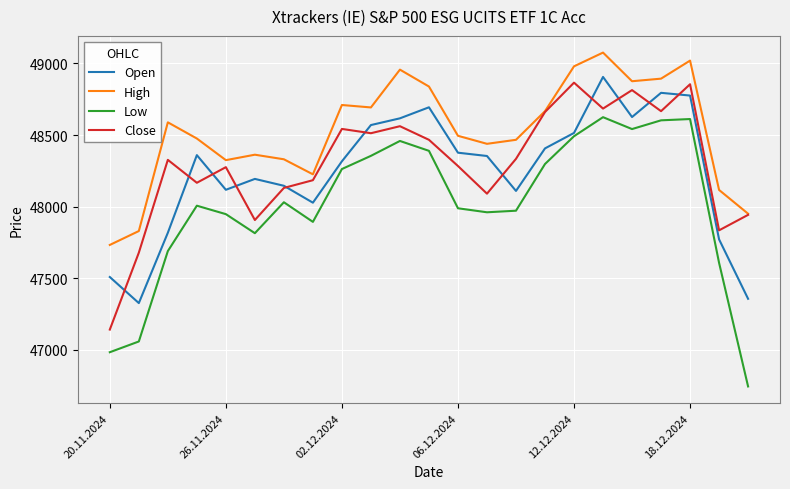

What is the smallest value displayed?

46745